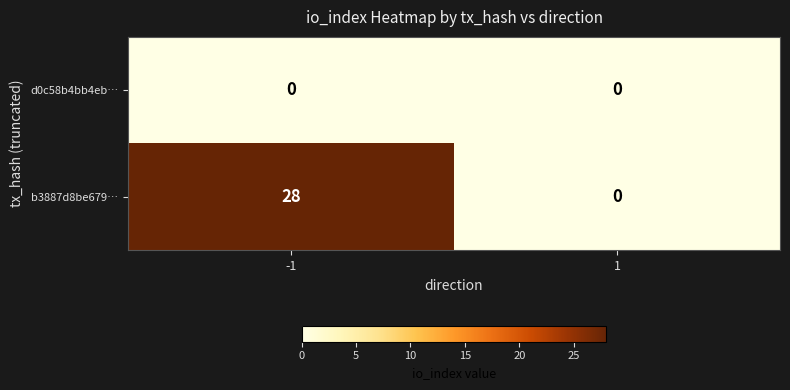

At -1, list the series in order from smallest to largest.

d0c58b4bb4eb…, b3887d8be679…